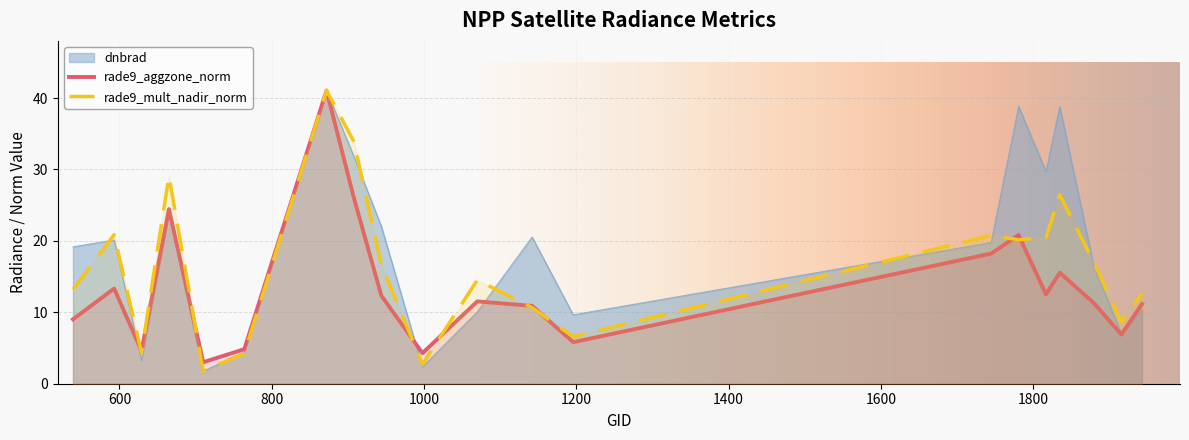

How many data points does each series have?

20